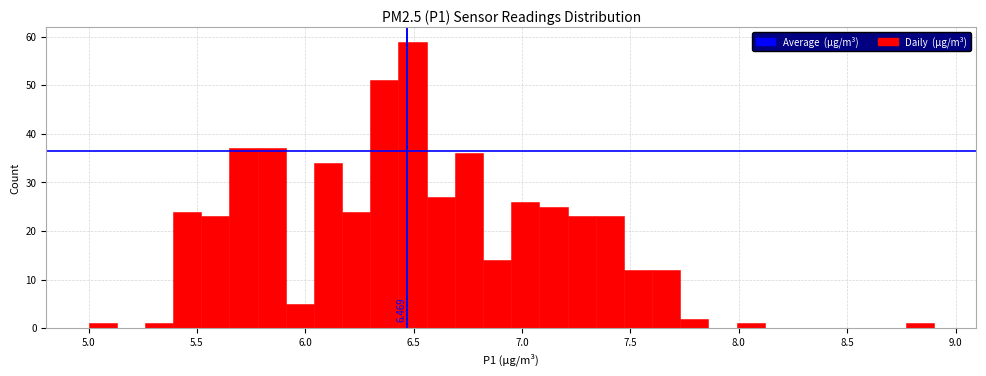

Around what value on the x-axis is the tallest bar? Give the approximate position of its centre, as read against the axis.

6.50